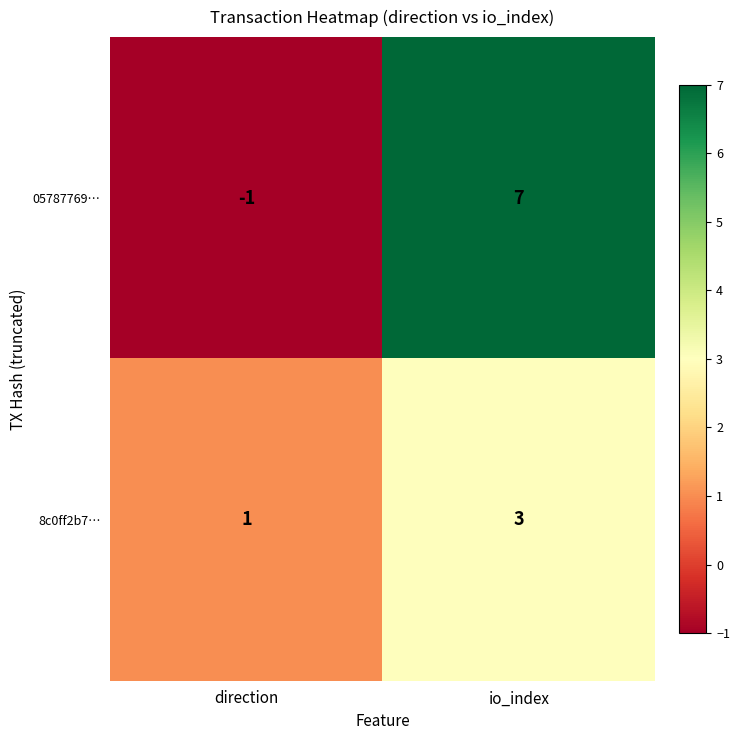

At which label is 8c0ff2b7… closest to 2?

direction